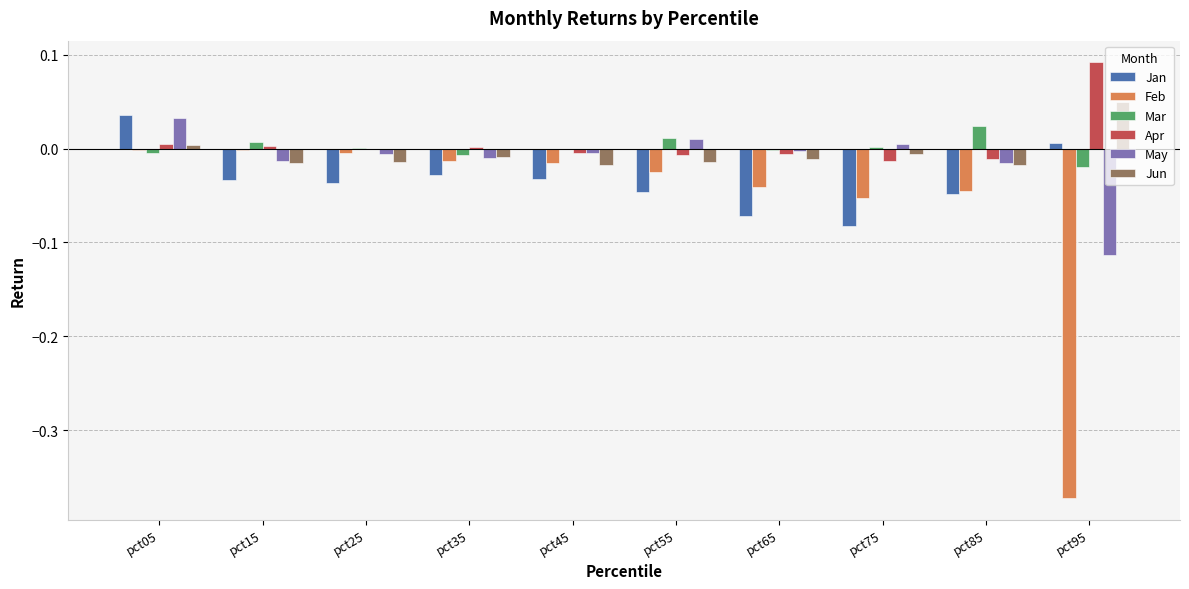

The Jan series shows -0.0 at pct15. True or false?

True